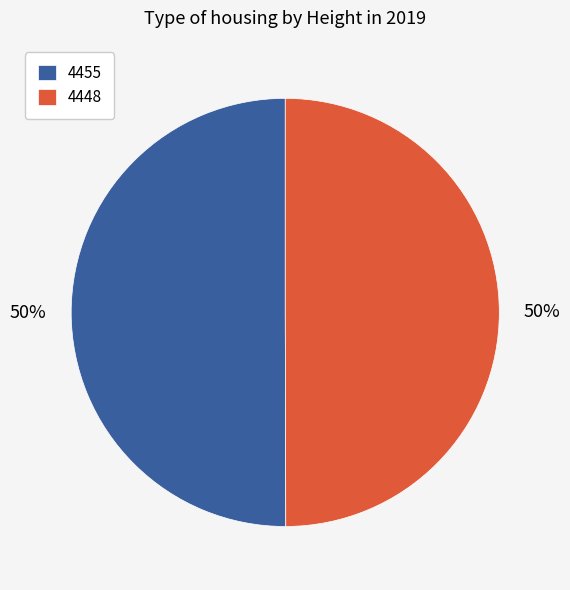

Approximately how many times larger is the value at 4455 compared to 4448?

1.0